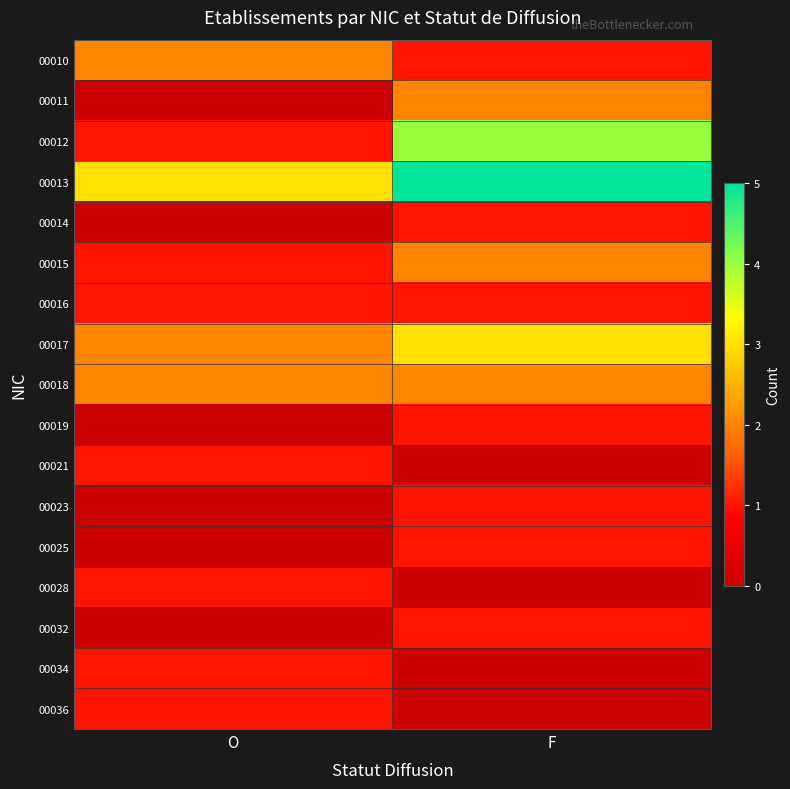

What is the total value across all series at O?

16